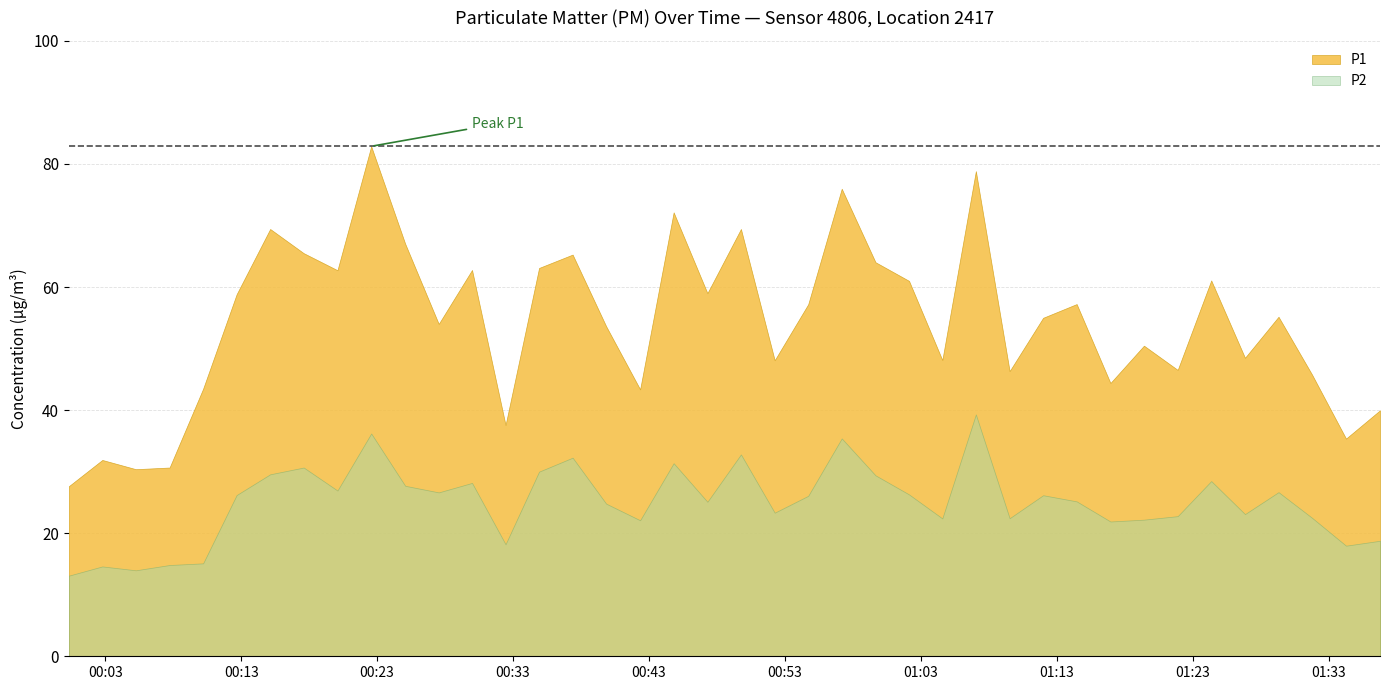

How many values in the P1 series are below 55?

19